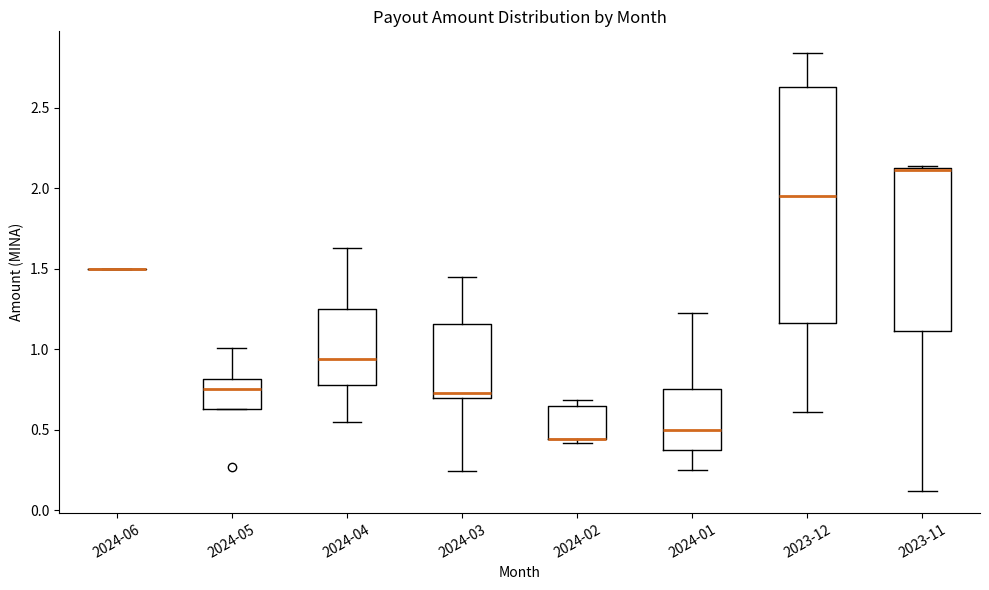

Reading left to right, transcribe this box plot: for each box, give where its median line is, the range the box spans, and where its two whiskers end, as read against the y-axis. The values are not printed on the chart, so give them approximately, as read against the axis.

2024-06: box collapsed to a line at 1.50, whiskers 1.50 to 1.50
2024-05: median 0.75, box 0.65 to 0.80, whiskers 0.65 to 1.00
2024-04: median 0.95, box 0.80 to 1.25, whiskers 0.55 to 1.65
2024-03: median 0.75, box 0.70 to 1.15, whiskers 0.25 to 1.45
2024-02: median 0.45 (drawn on the box's lower edge), box 0.45 to 0.65, whiskers 0.40 to 0.70
2024-01: median 0.50, box 0.40 to 0.75, whiskers 0.25 to 1.25
2023-12: median 1.95, box 1.15 to 2.65, whiskers 0.60 to 2.85
2023-11: median 2.10, box 1.10 to 2.15, whiskers 0.10 to 2.15